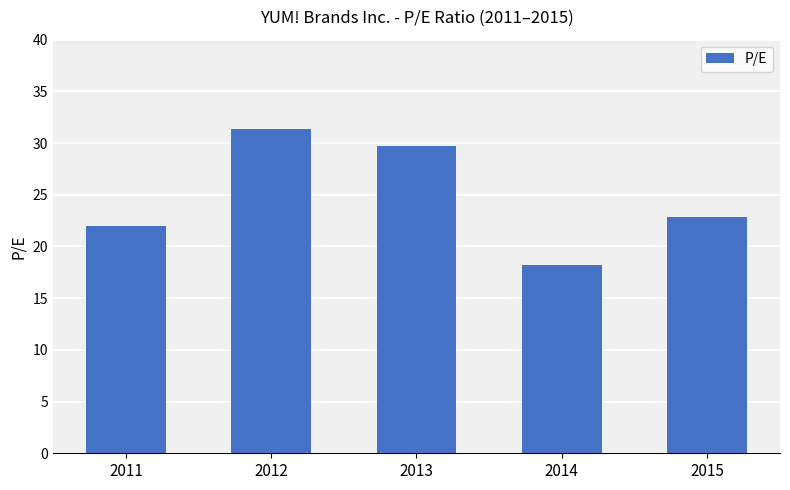

Which label corresponds to the smallest value in the chart?

2014